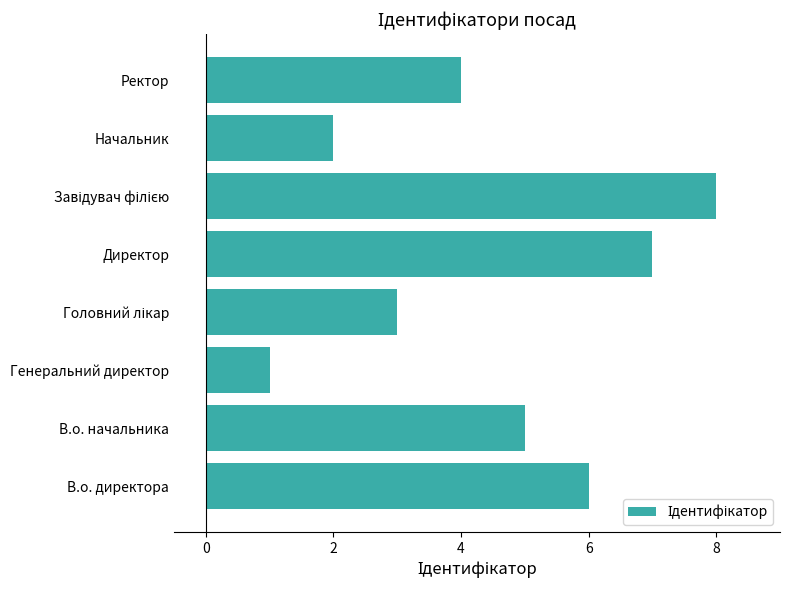

Are the bars horizontal?

Yes